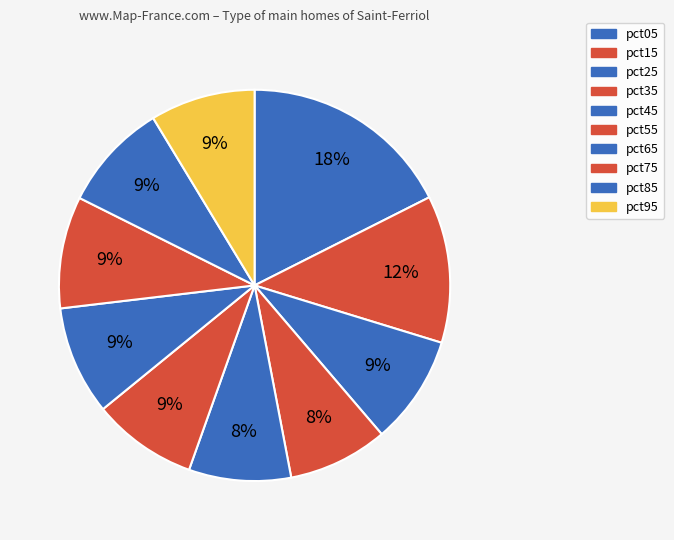

Does any single category account for the majority?

No